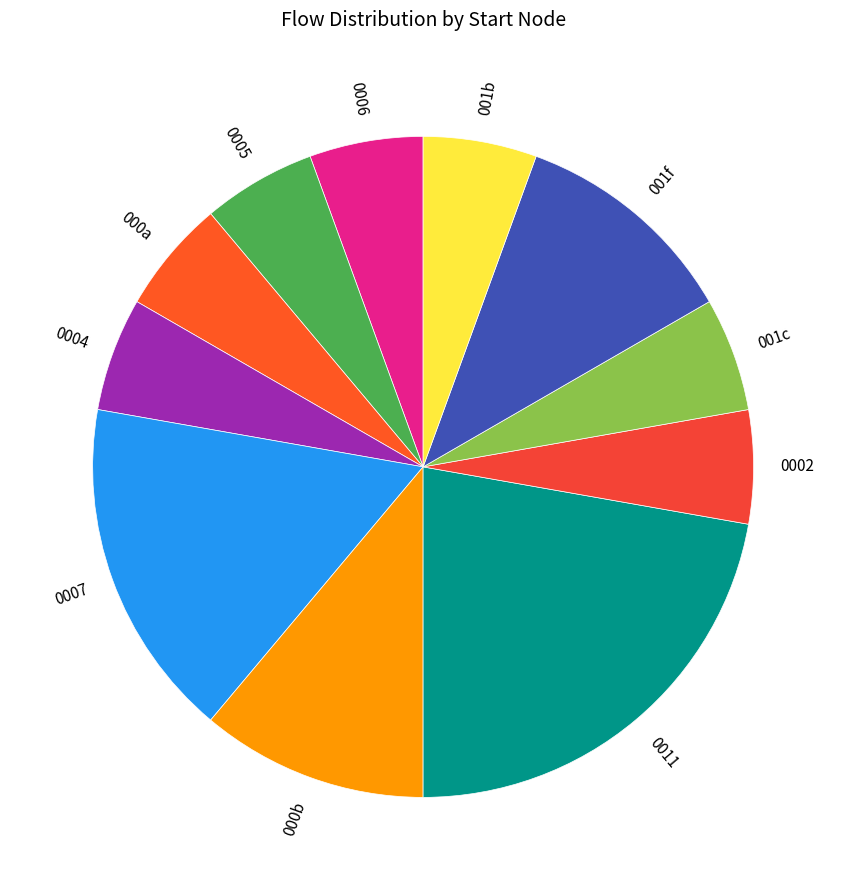

How many slices are in this pie chart?

11